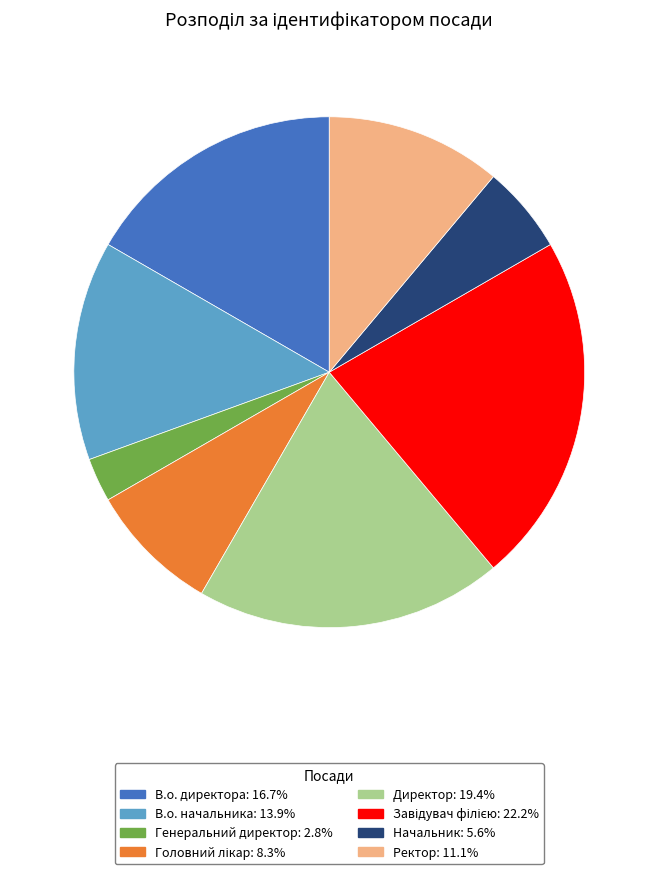

Is there a majority slice in this chart?

No